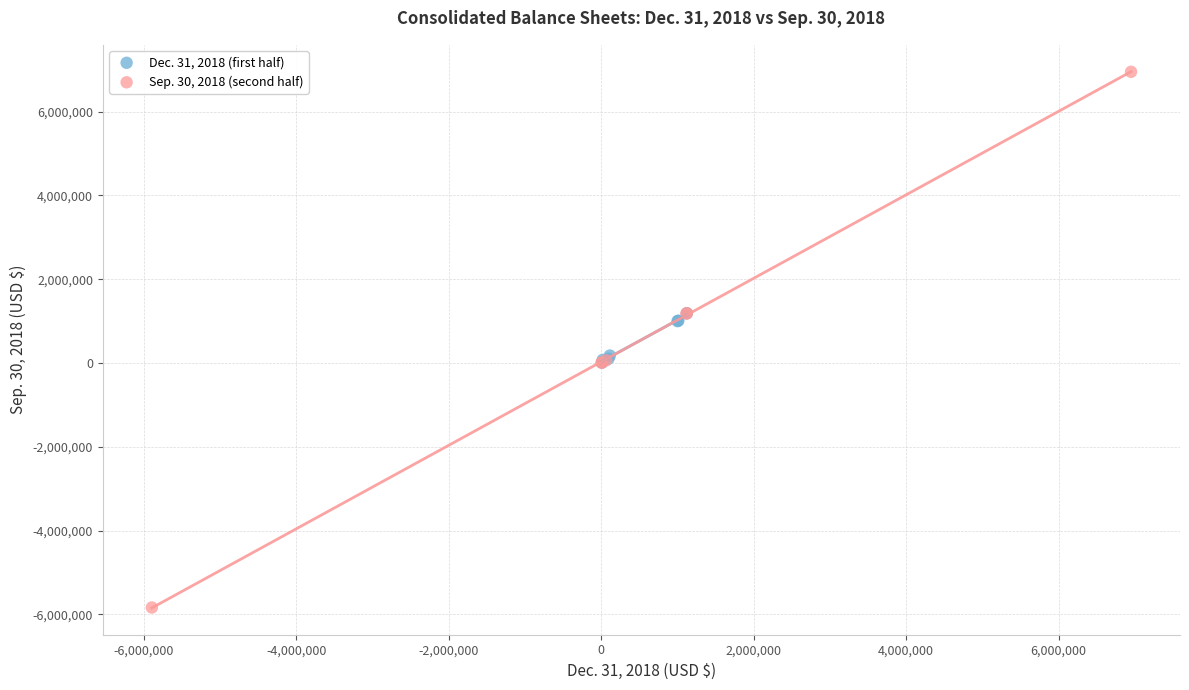

Which series contains the lowest Y value?

Sep. 30, 2018 (second half)